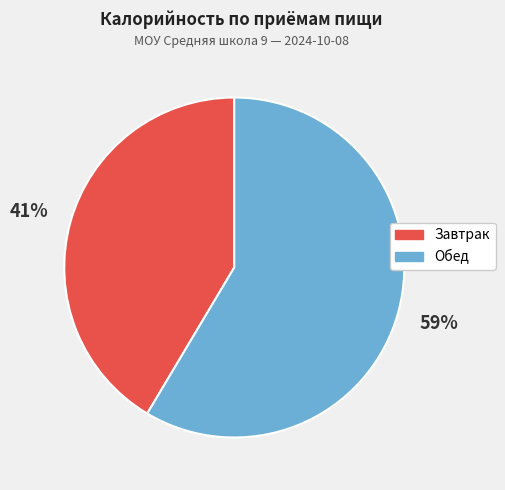

To the nearest percent, what percentage of the pie is Завтрак?

41%